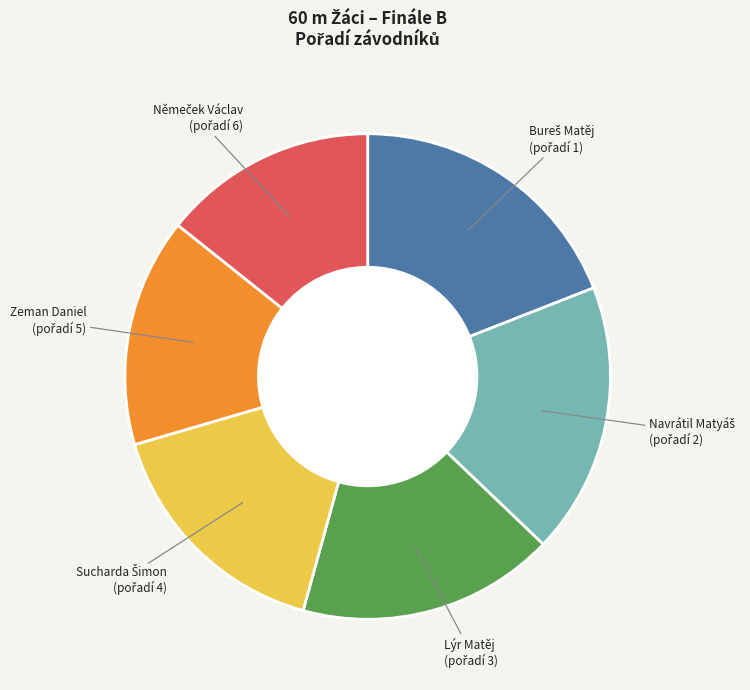

Does any single category account for the majority?

No